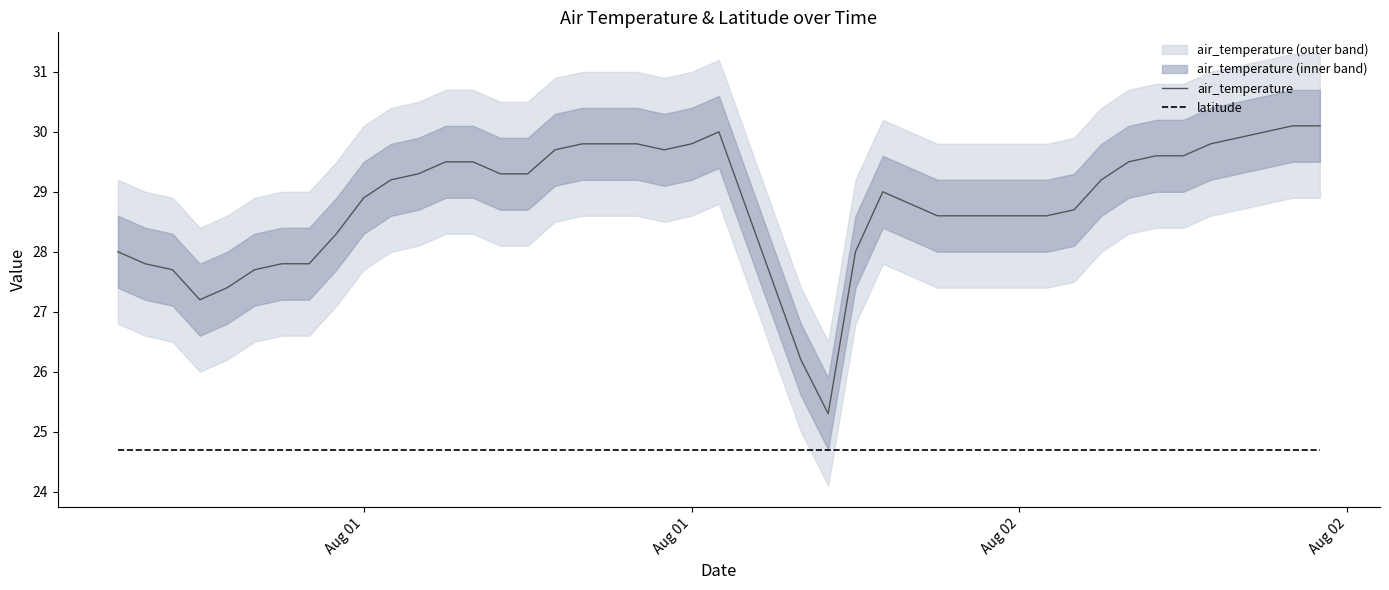

What is the sum of all air_temperature values?

1152.9